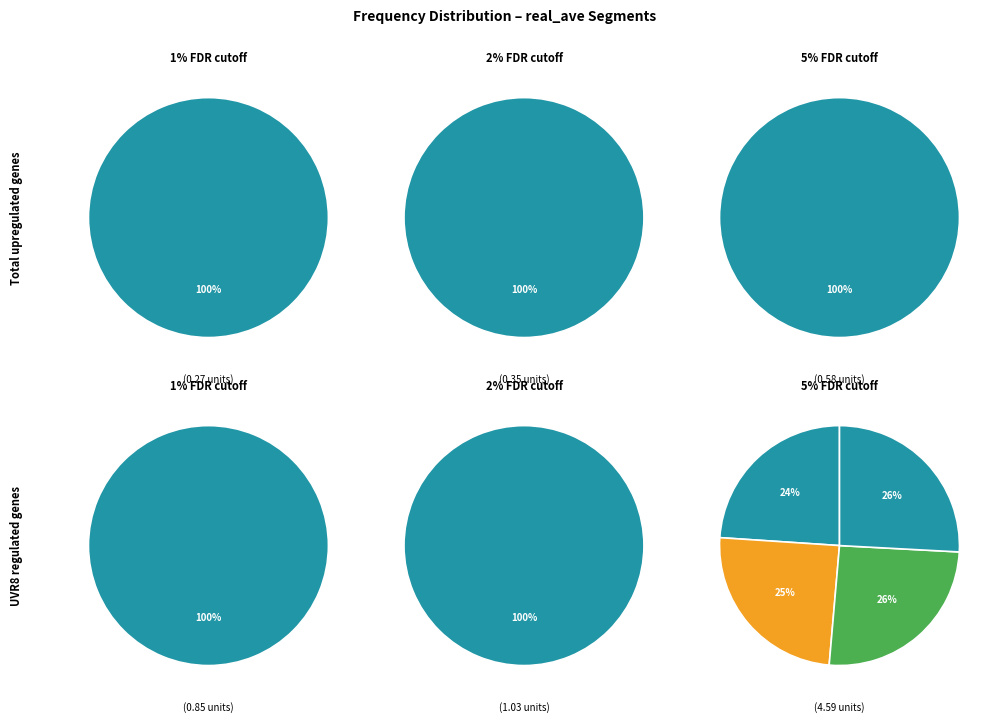

How many slices are in this pie chart?

9